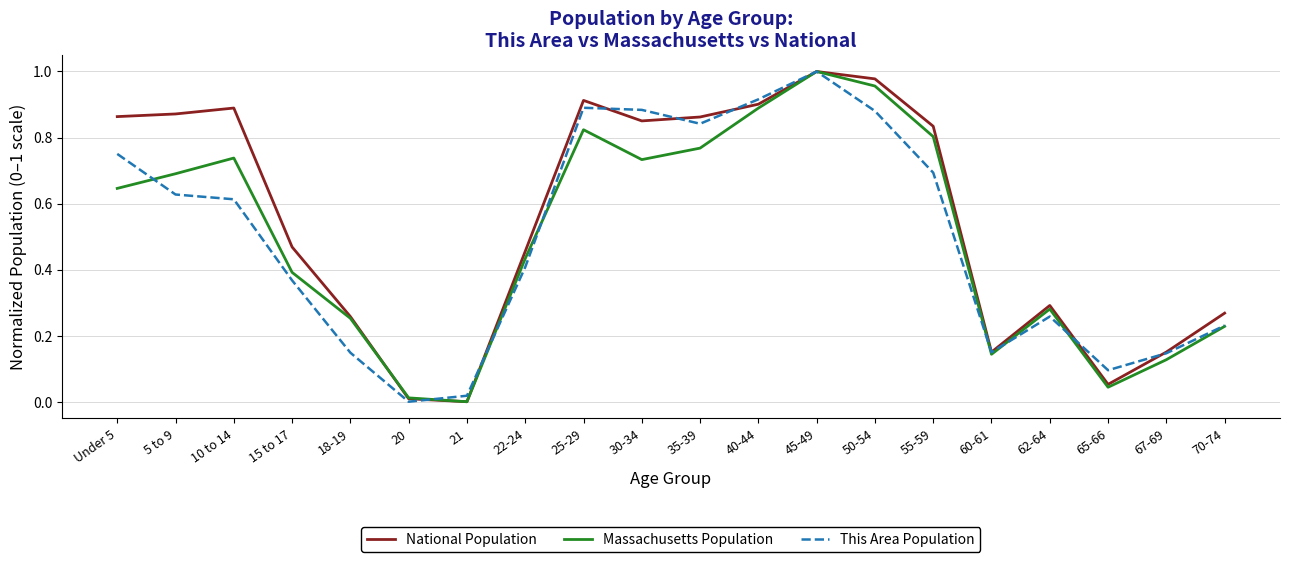

Is it true that This Area Population equals 0.3 at 50-54?

False